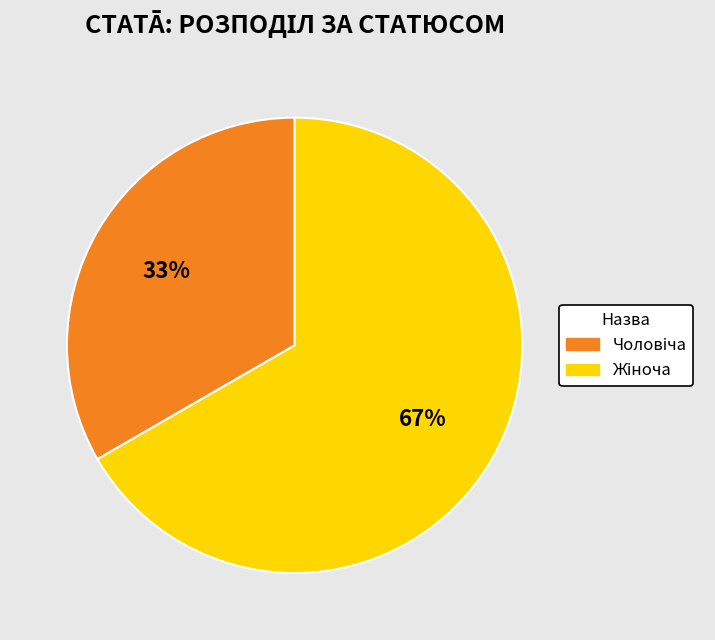

Is there a majority slice in this chart?

Yes